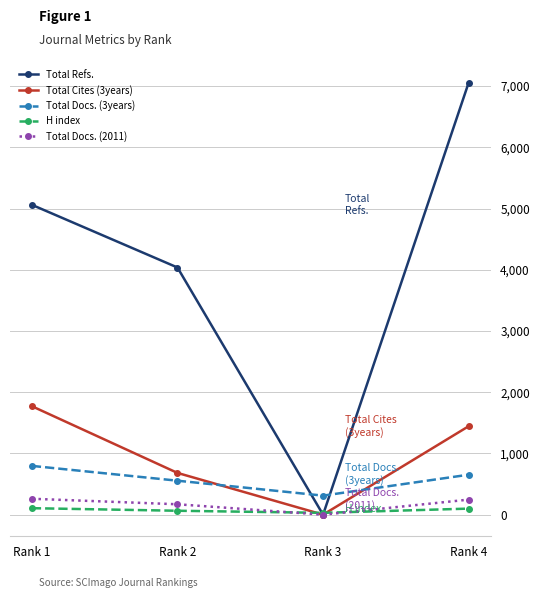

Which series has the largest range (max minus min)?

Total Refs.